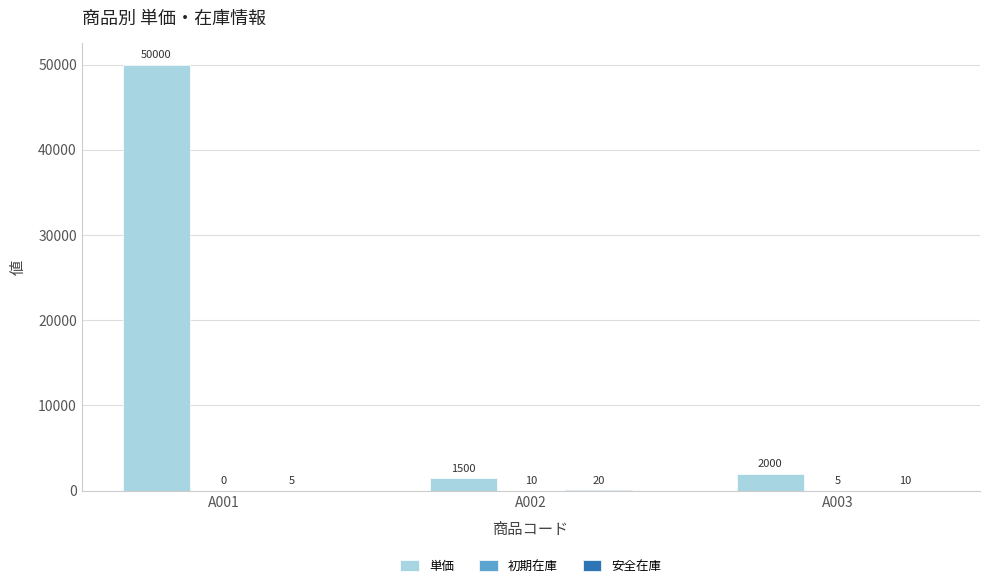

What is the sum of the 単価 values at A003 and A001?

52000